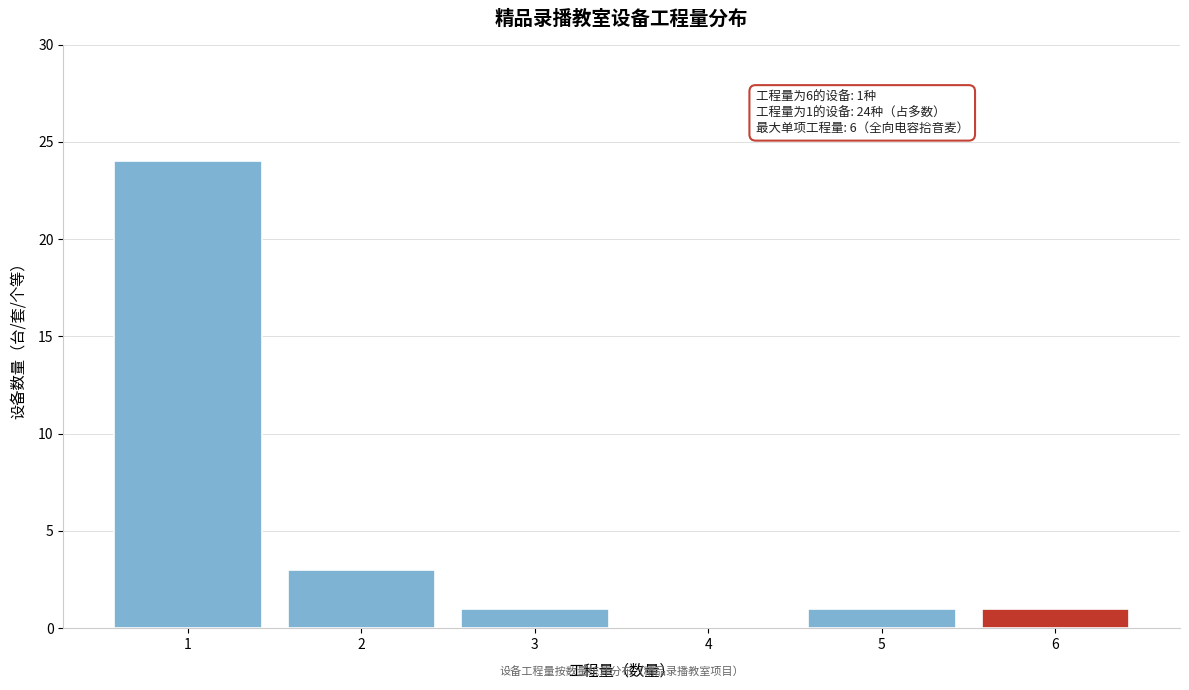

Over which range of the x-axis is the bar tallest?

0.5 to 1.5